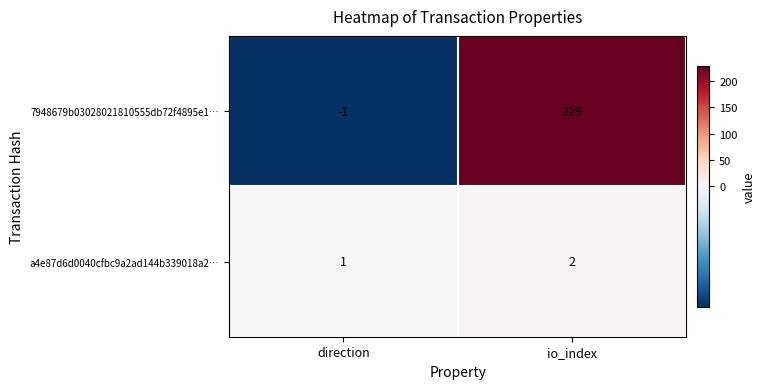

Rank the series by their average value, from lowest to highest.

a4e87d6d0040cfbc9a2ad144b339018a2…, 7948679b03028021810555db72f4895e1…